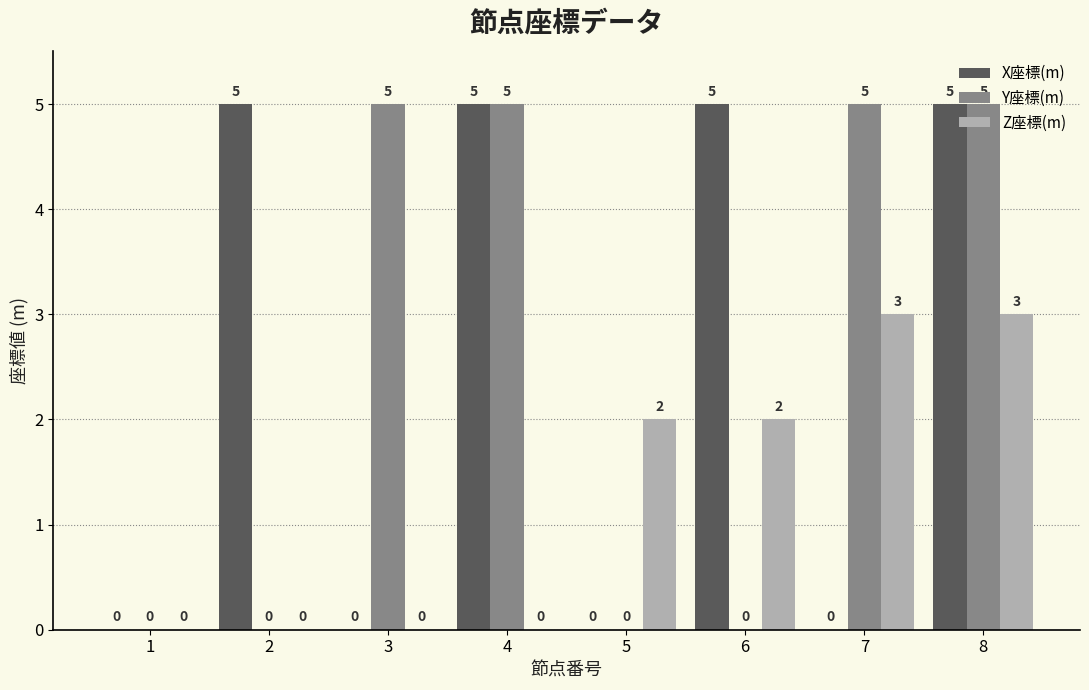

What is the sum of all Y座標(m) values?

20